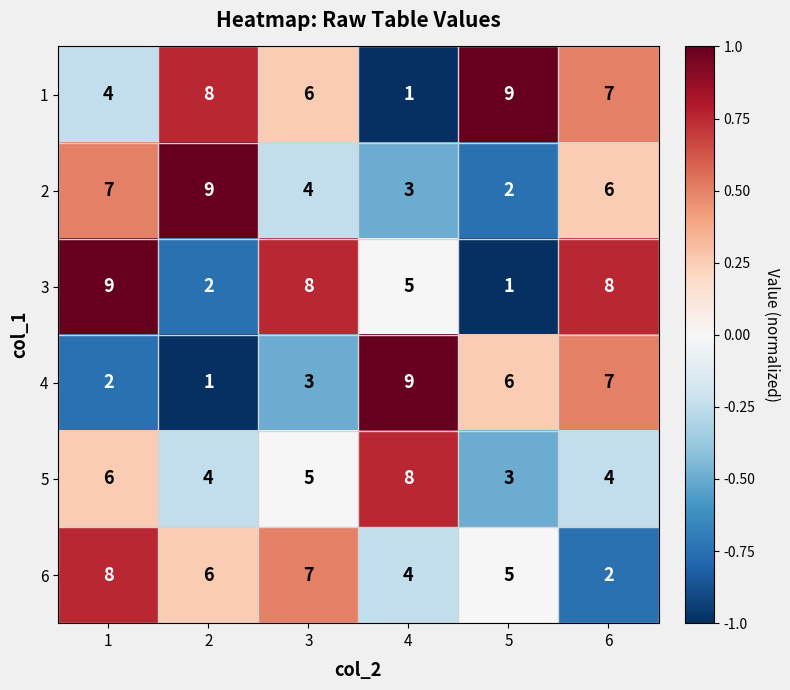

What is the difference between the maximum and minimum values in the 5 series?

5